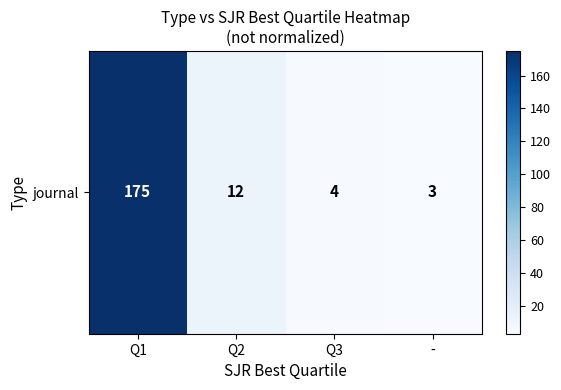

List the labels in order of value, largest first.

Q1, Q2, Q3, -